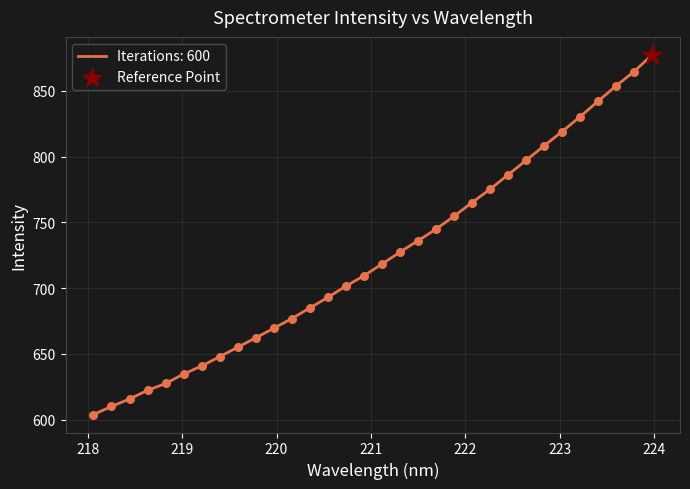

What is the smallest value displayed?

603.9